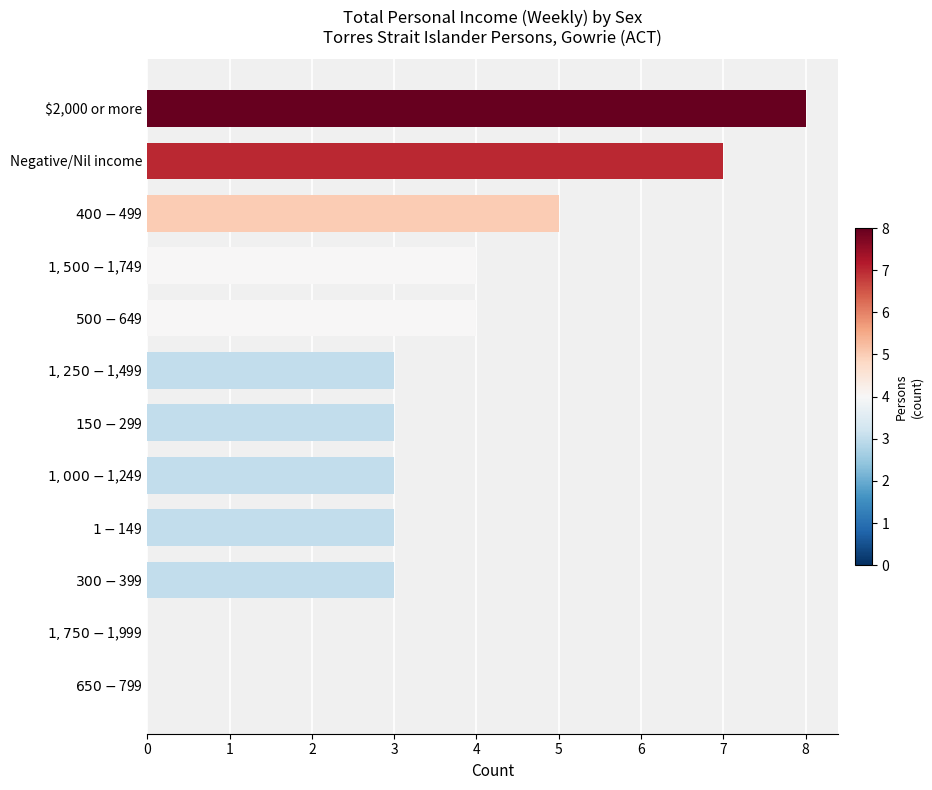

Which label corresponds to the largest value in the chart?

$2,000 or more